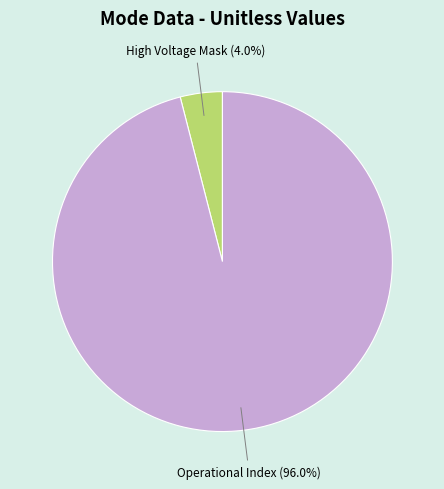

Is there a majority slice in this chart?

Yes